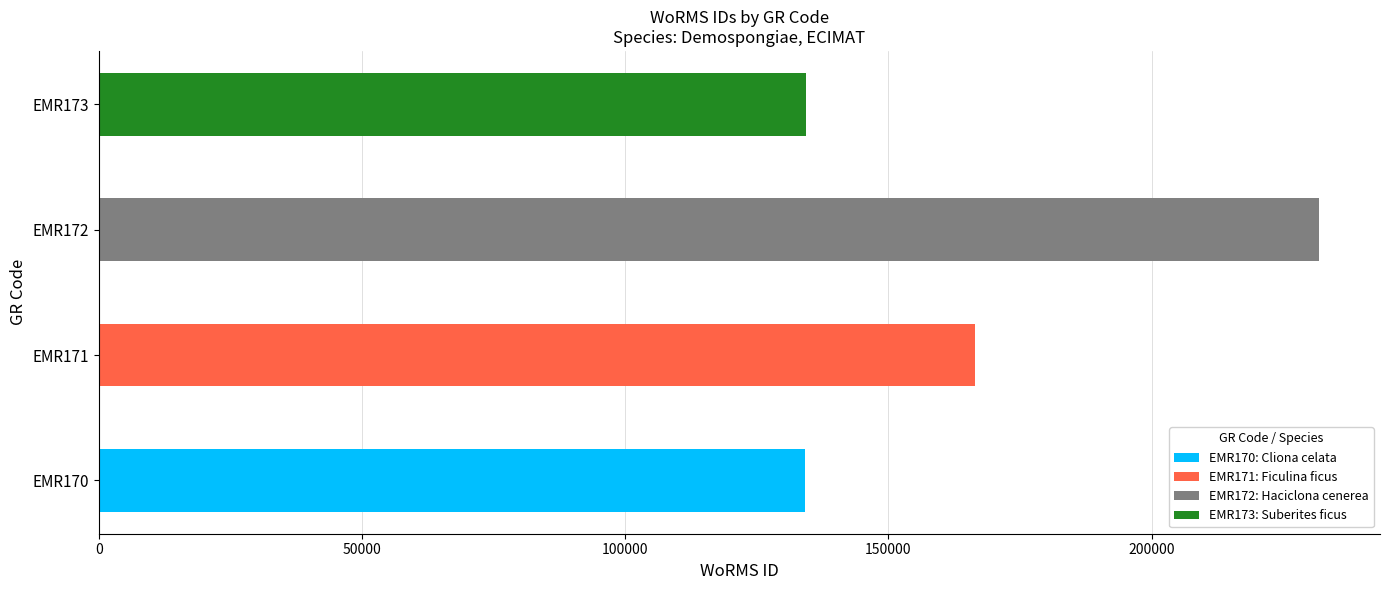

True or false: the data shows 166496 at EMR171.

True